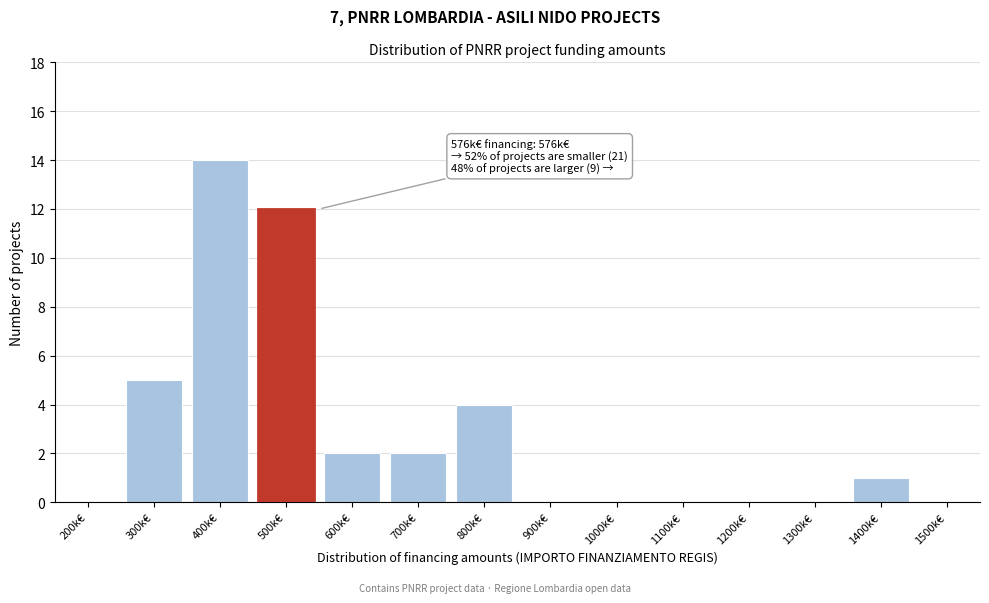

Reading right to left, extract all data points from this chart.

1500k€=0	1400k€=1	1300k€=0	1200k€=0	1100k€=0	1000k€=0	900k€=0	800k€=4	700k€=2	600k€=2	500k€=12	400k€=14	300k€=5	200k€=0